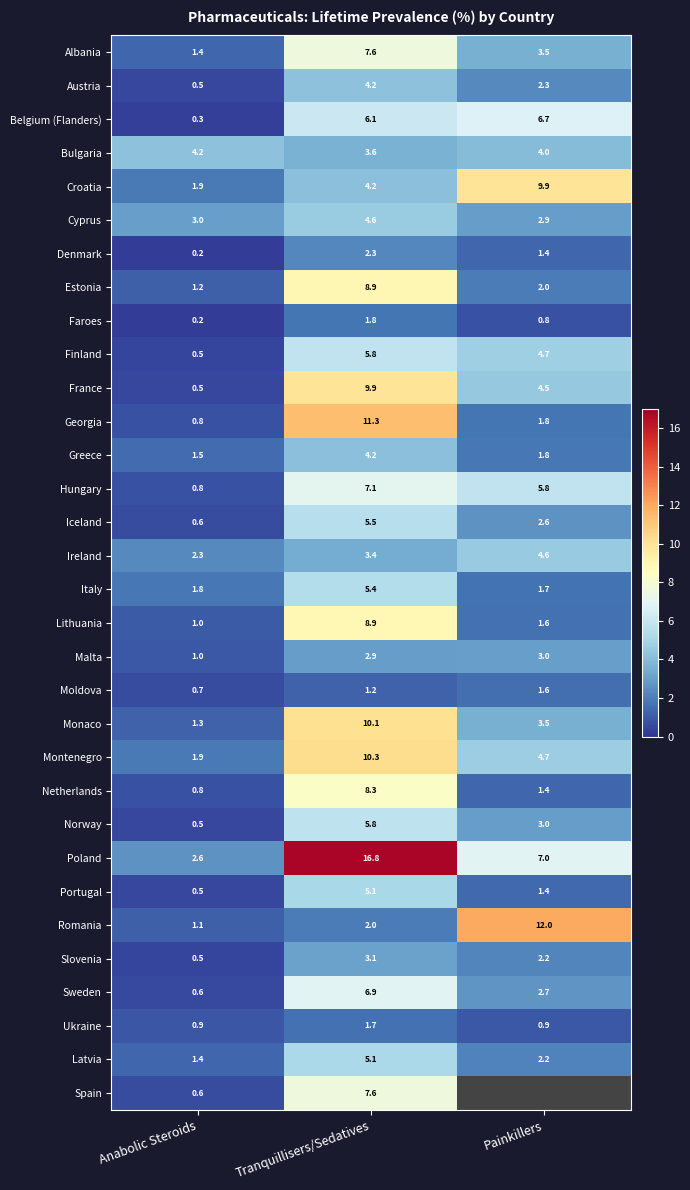

What is the sum of the Slovenia values at Tranquillisers/Sedatives and Painkillers?

5.3